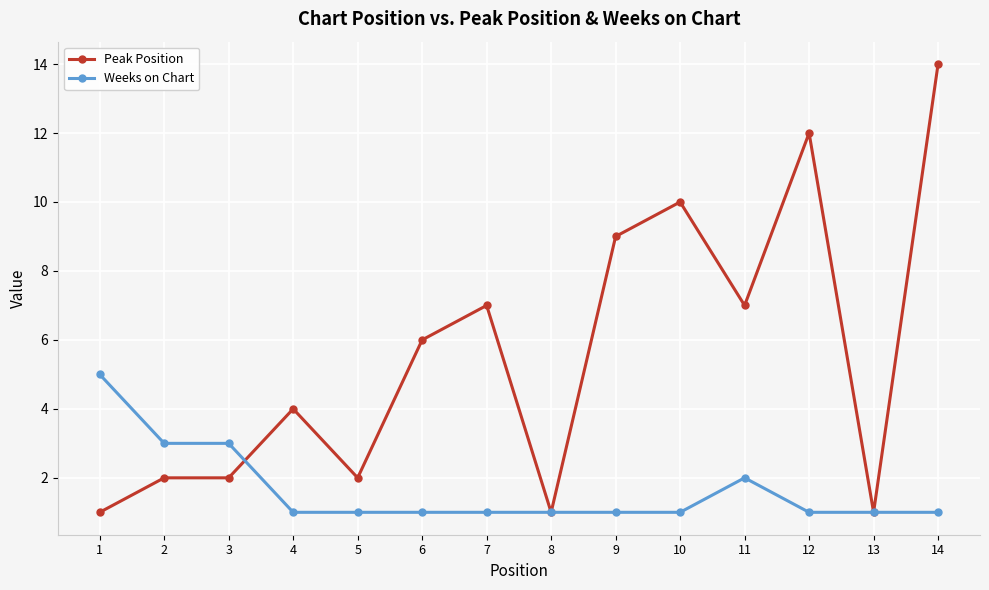

At which category is the sum across all series the highest?

14